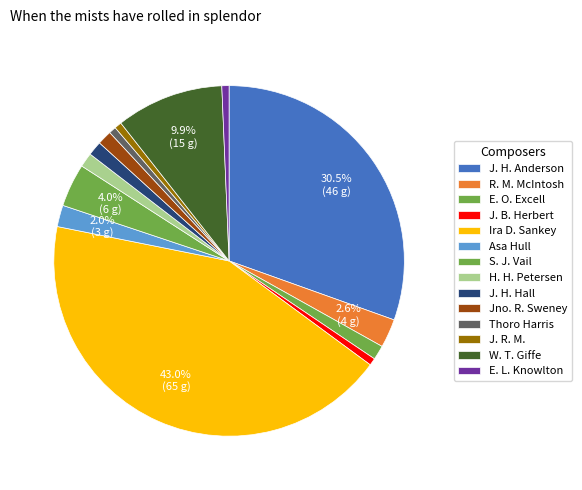

How many slices are in this pie chart?

14